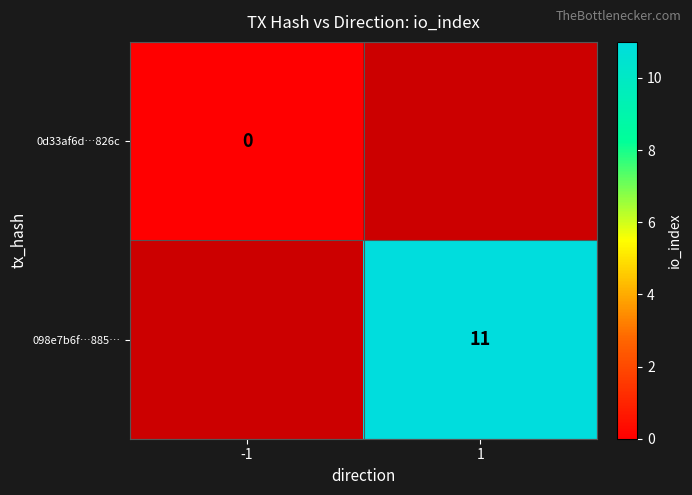

True or false: 098e7b6f…885… has a value of 11 at 1.

True